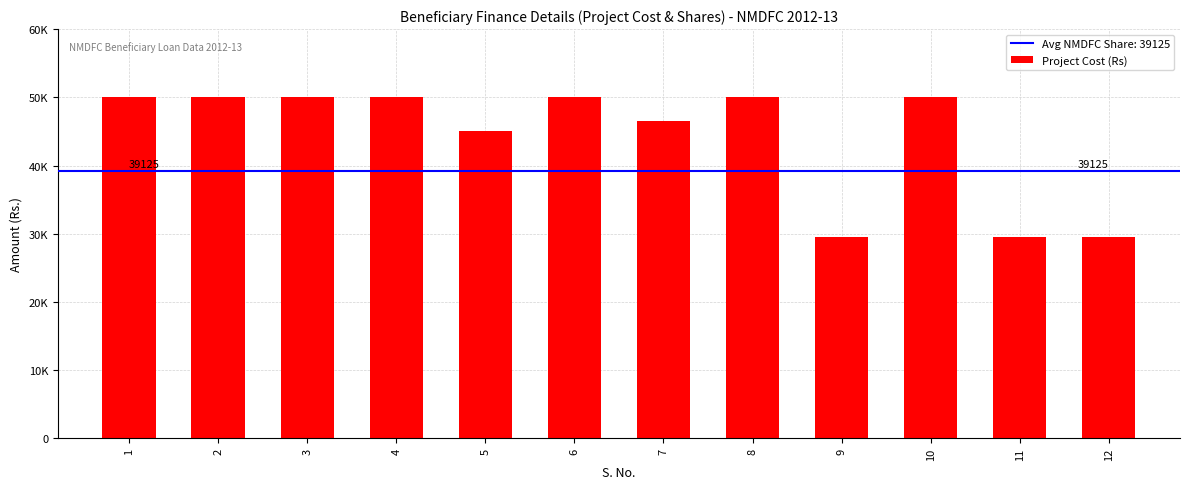

Are the bars horizontal?

No